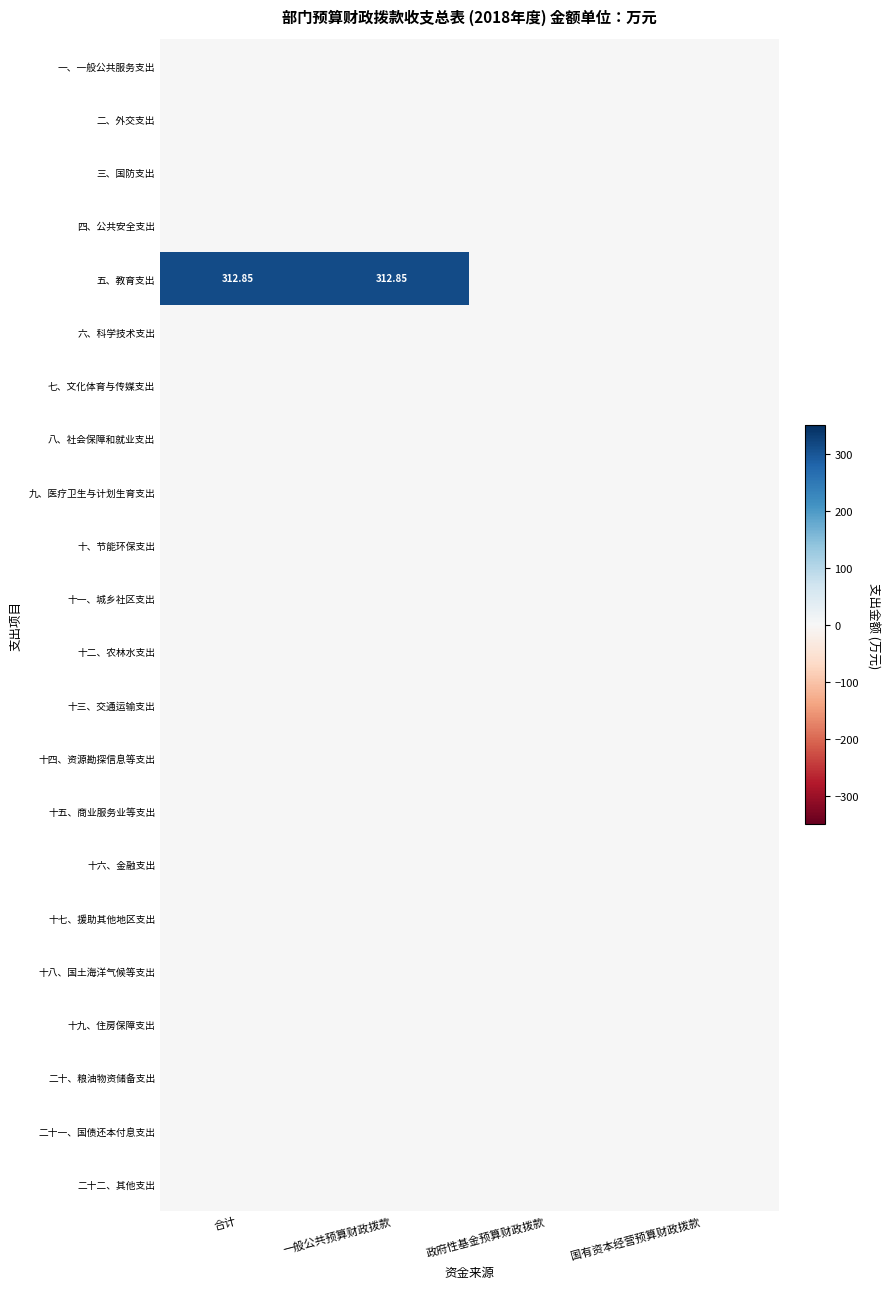

At which category is the sum across all series the highest?

合计